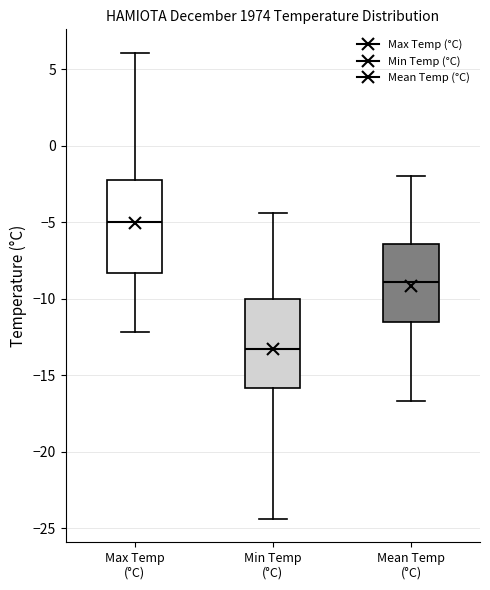

Reading left to right, read every box against the y-axis: the position of its median line, the range the box covers, and the ends of its whiskers. The values are not printed on the chart, so give them approximately, as read against the axis.

Max Temp (°C): median -5.0, box -8.5 to -2.0, whiskers -12.0 to 6.0
Min Temp (°C): median -13.5, box -16.0 to -10.0, whiskers -24.5 to -4.5
Mean Temp (°C): median -9.0, box -11.5 to -6.5, whiskers -16.5 to -2.0